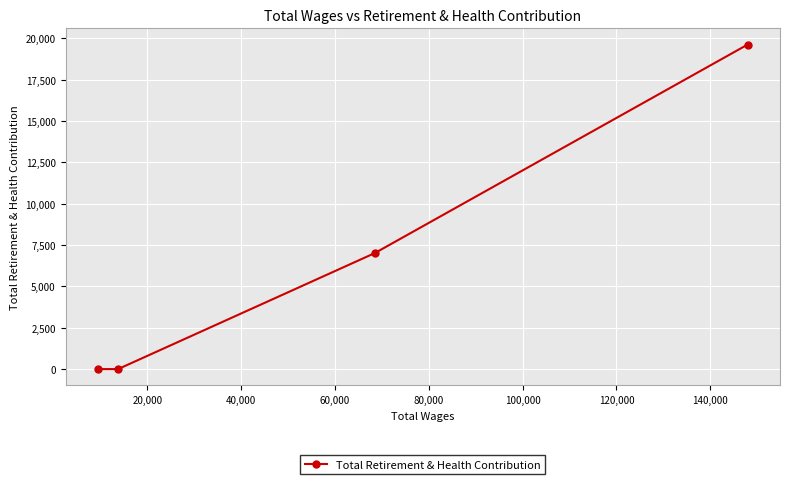

Is this an area chart (filled region under the line)?

No